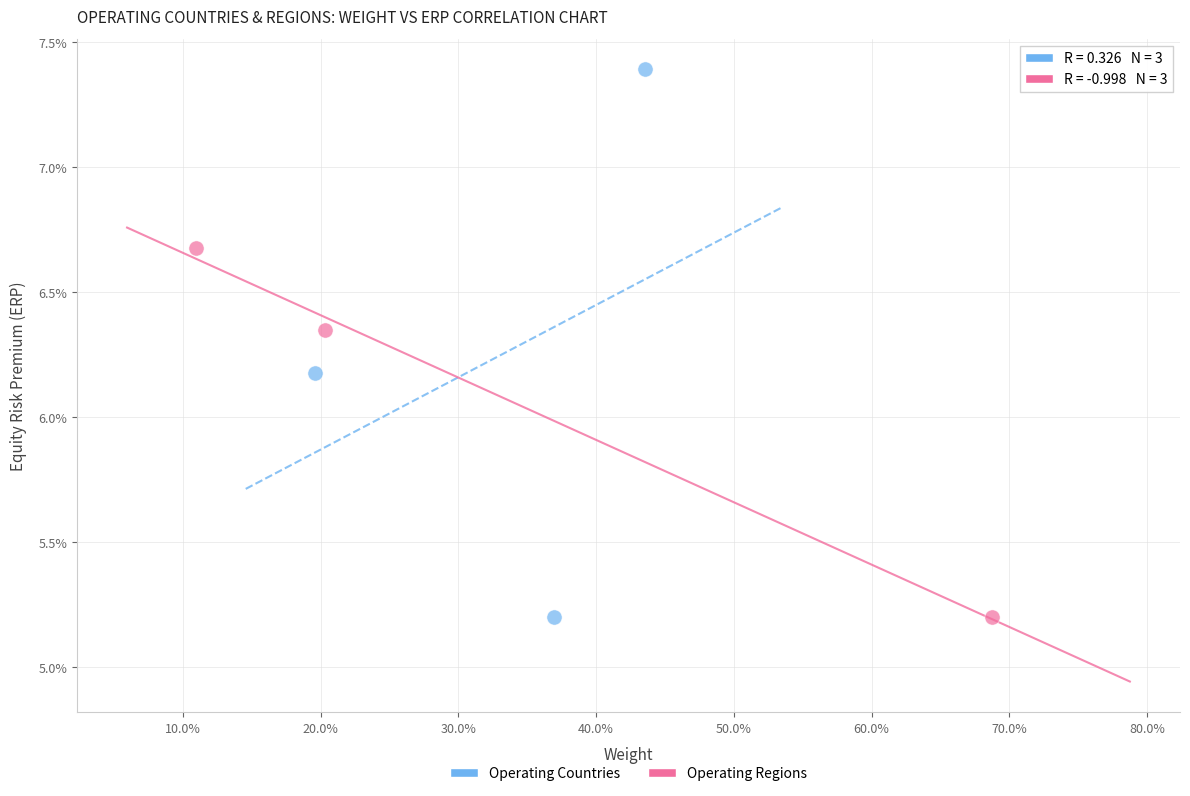

What are all the series names shown in the legend?

Operating Countries, Operating Regions